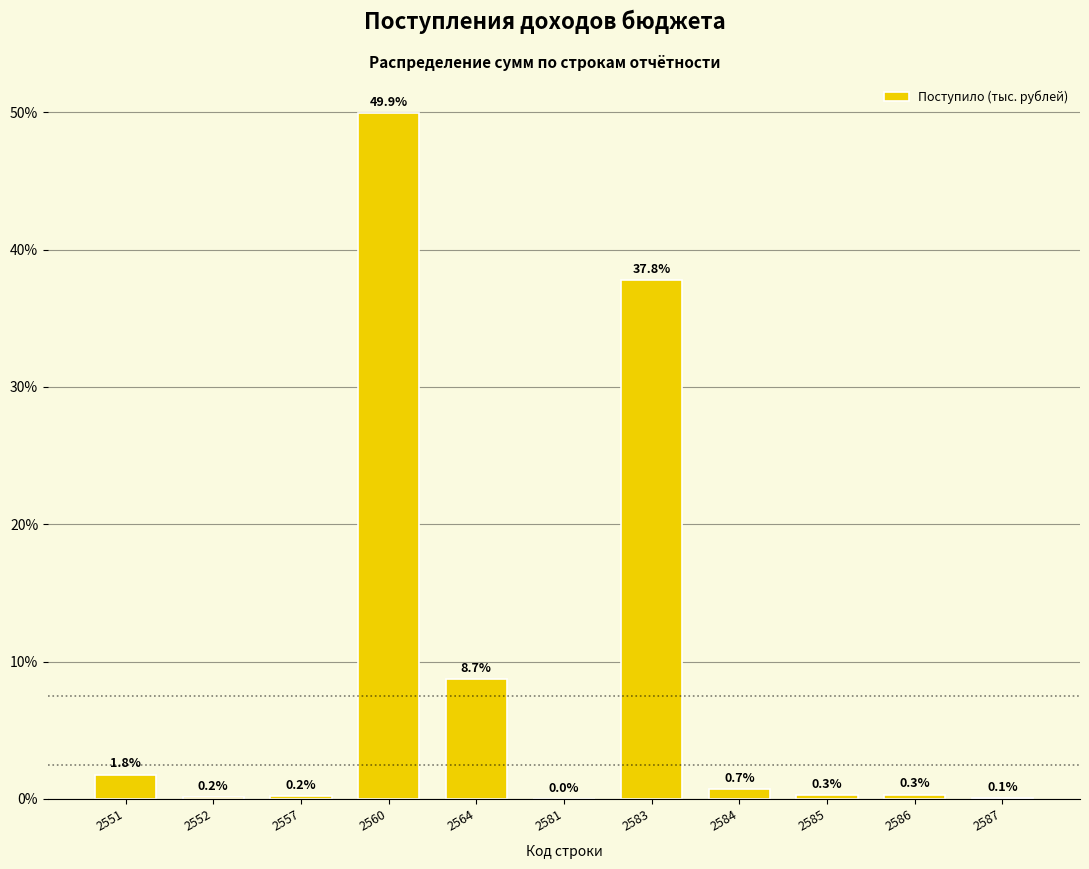

Is it true that the value at 2587 is 0.1?

True